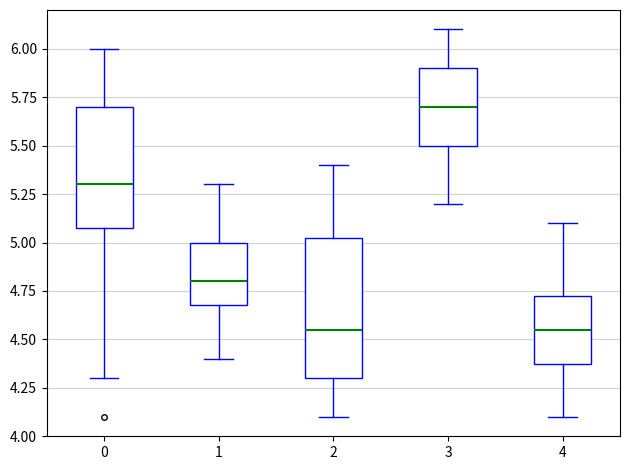

Reading left to right, read every box against the y-axis: the position of its median line, the range the box covers, and the ends of its whiskers. The values are not printed on the chart, so give them approximately, as read against the axis.

0: median 5.30, box 5.10 to 5.70, whiskers 4.30 to 6.00
1: median 4.80, box 4.70 to 5.00, whiskers 4.40 to 5.30
2: median 4.55, box 4.30 to 5.05, whiskers 4.10 to 5.40
3: median 5.70, box 5.50 to 5.90, whiskers 5.20 to 6.10
4: median 4.55, box 4.40 to 4.75, whiskers 4.10 to 5.10